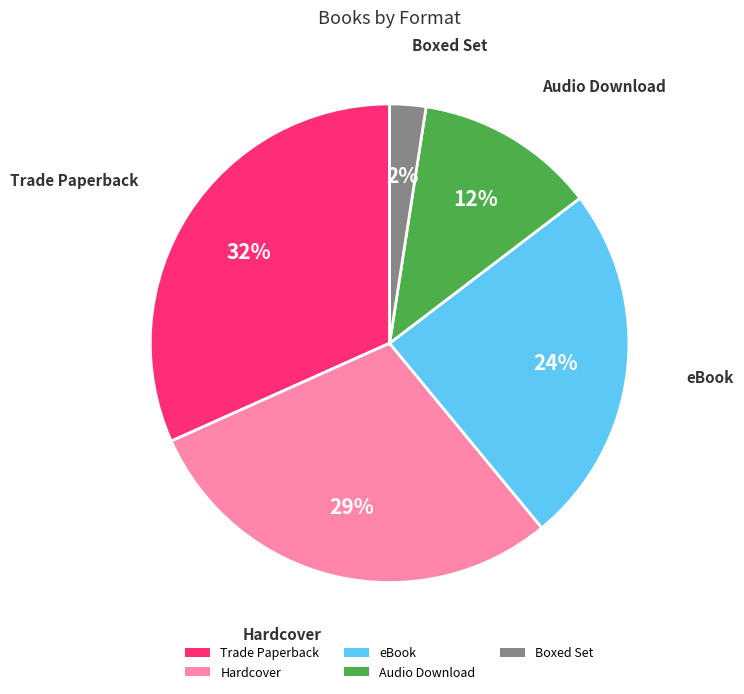

Between Audio Download and Trade Paperback, which is larger?

Trade Paperback